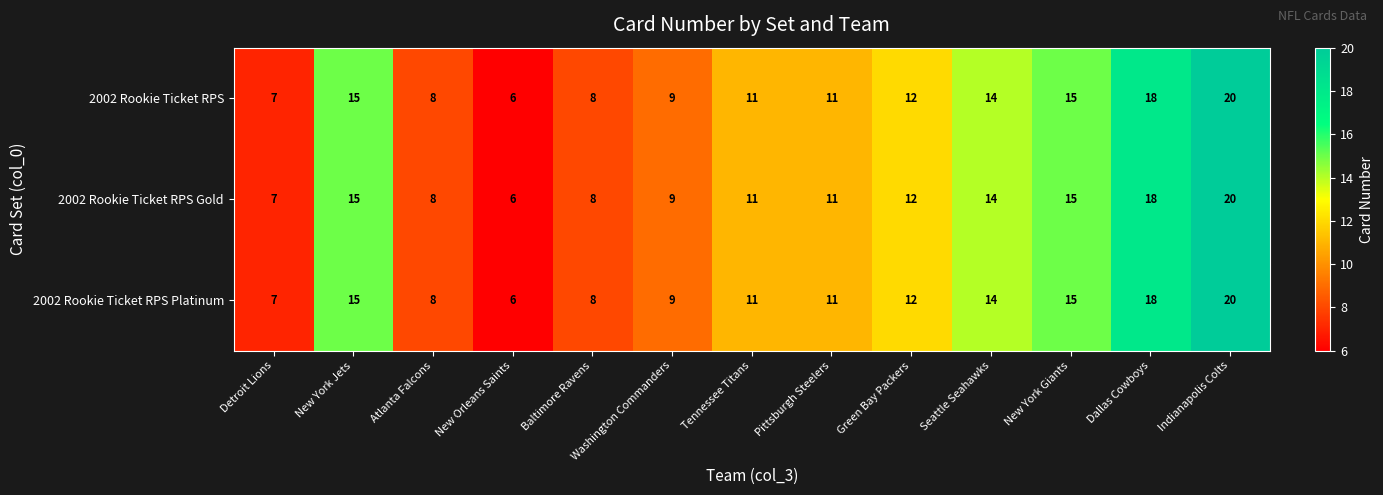

True or false: 2002 Rookie Ticket RPS Platinum has a value of 6 at Green Bay Packers.

False